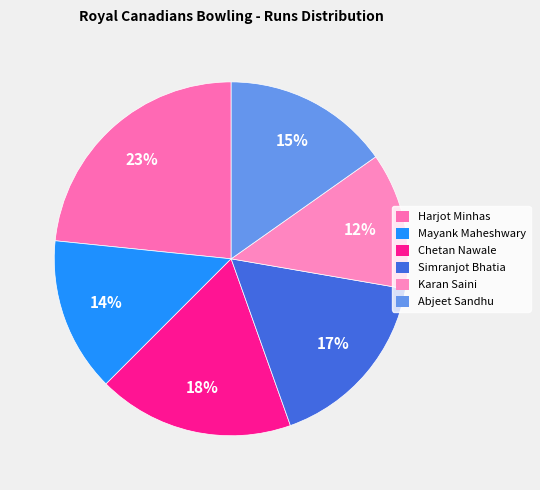

How many segments does this pie chart have?

6